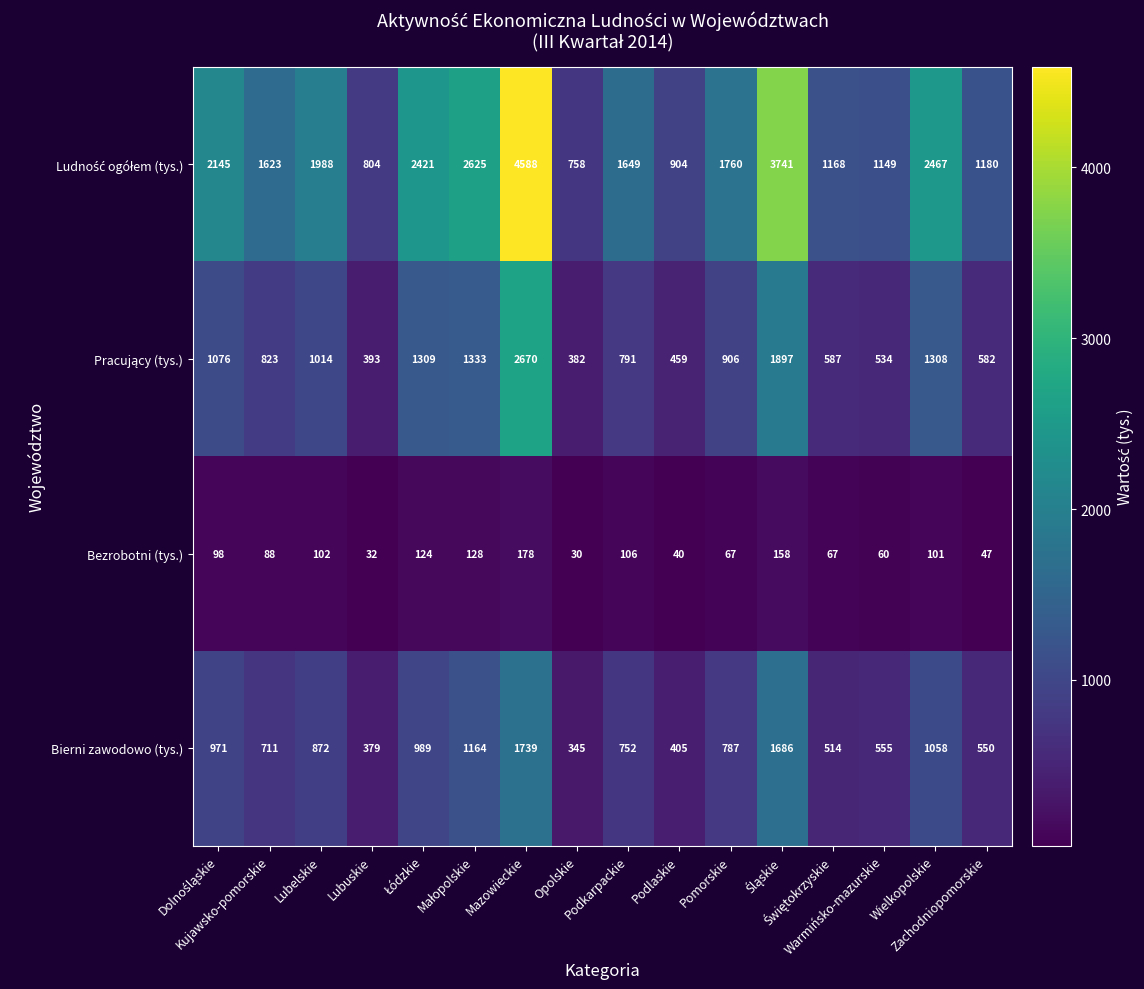

At which category does the chart reach its peak across all series?

Mazowieckie